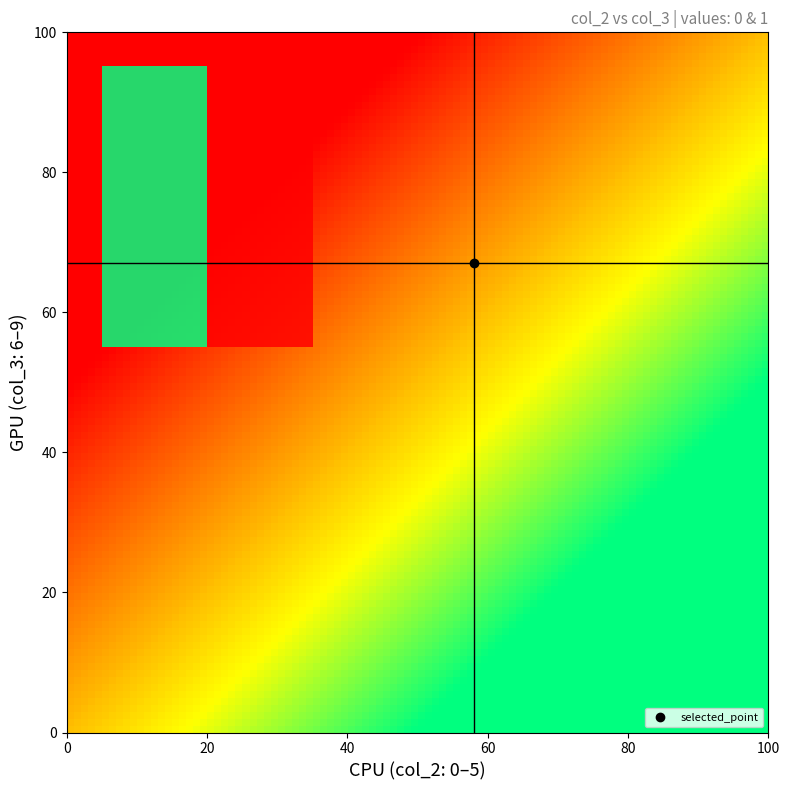

The value of 1 at 7 is 2. True or false?

False